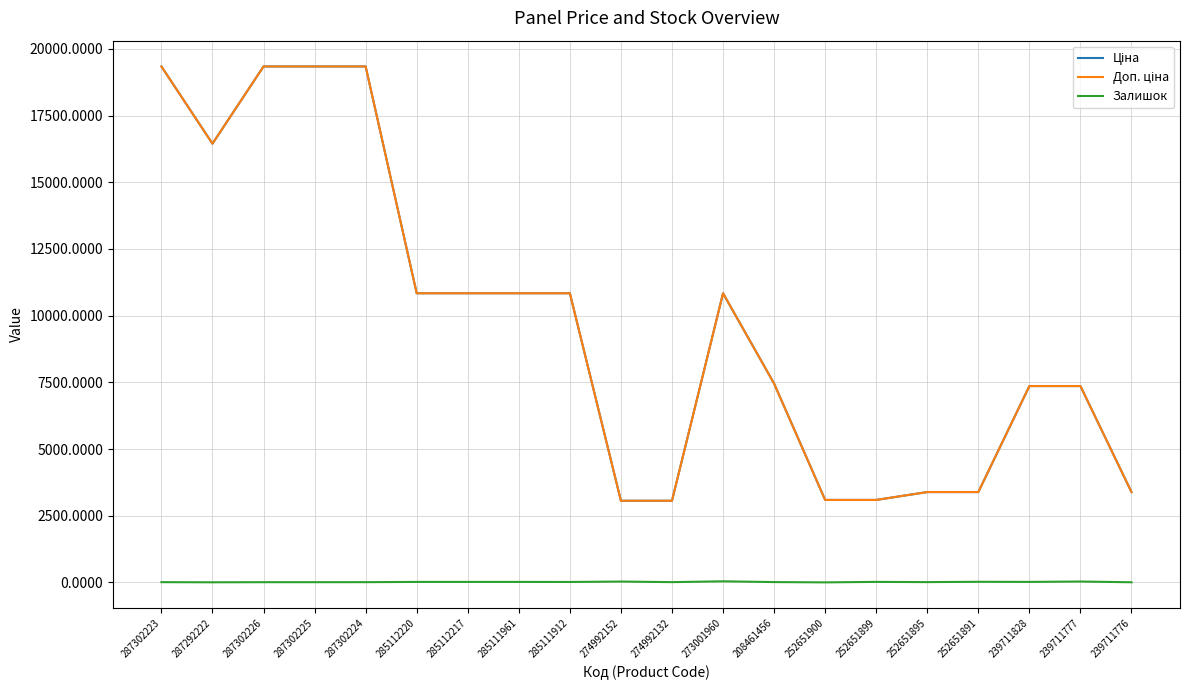

What is the greatest value displayed?

19343.1